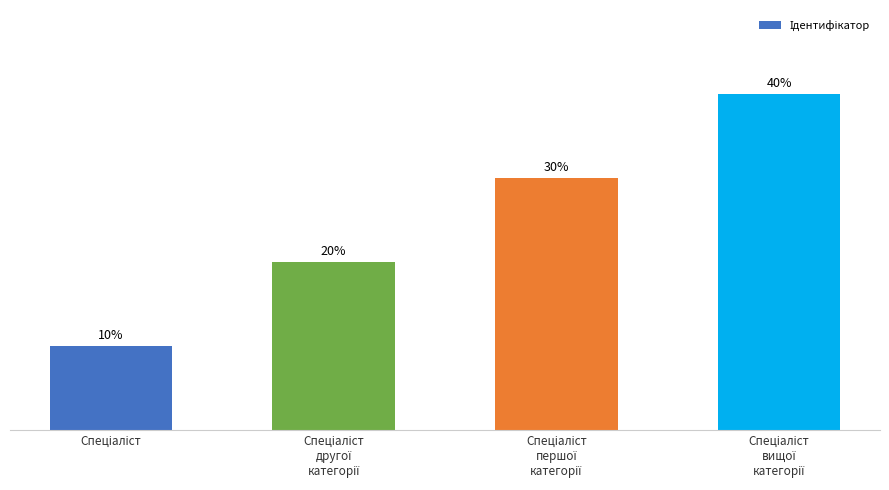

Does the chart contain any negative values?

No